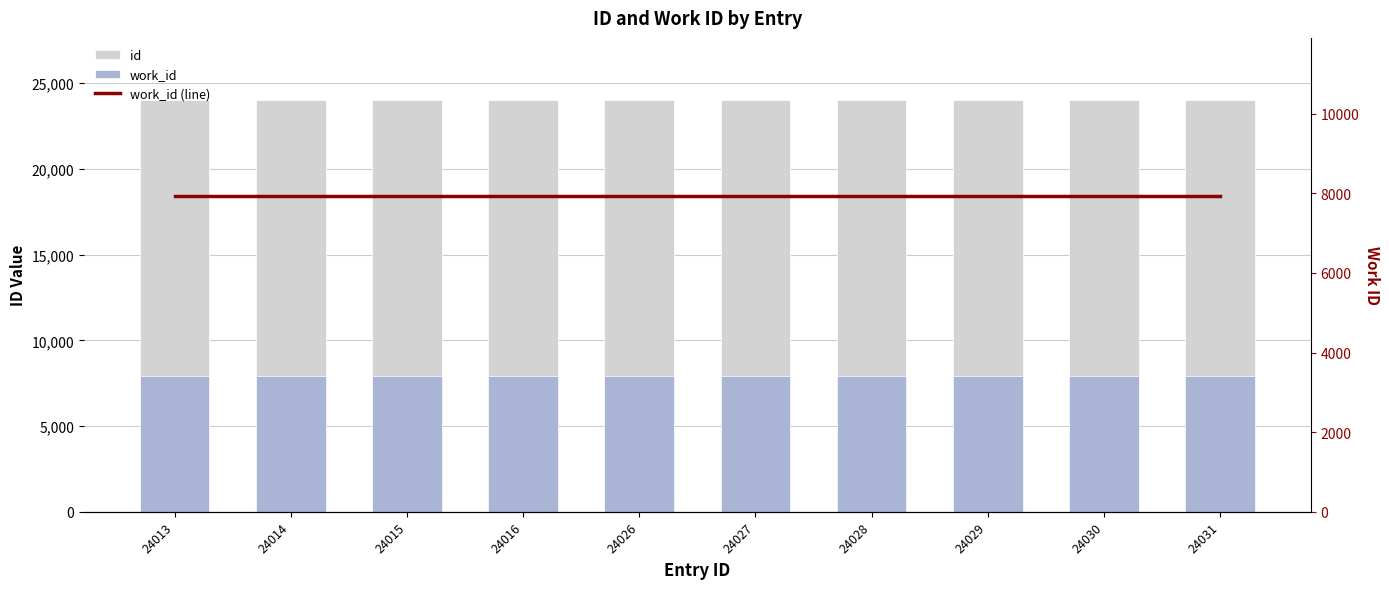

List the labels in order of id value, largest first.

24031, 24030, 24029, 24028, 24027, 24026, 24016, 24015, 24014, 24013